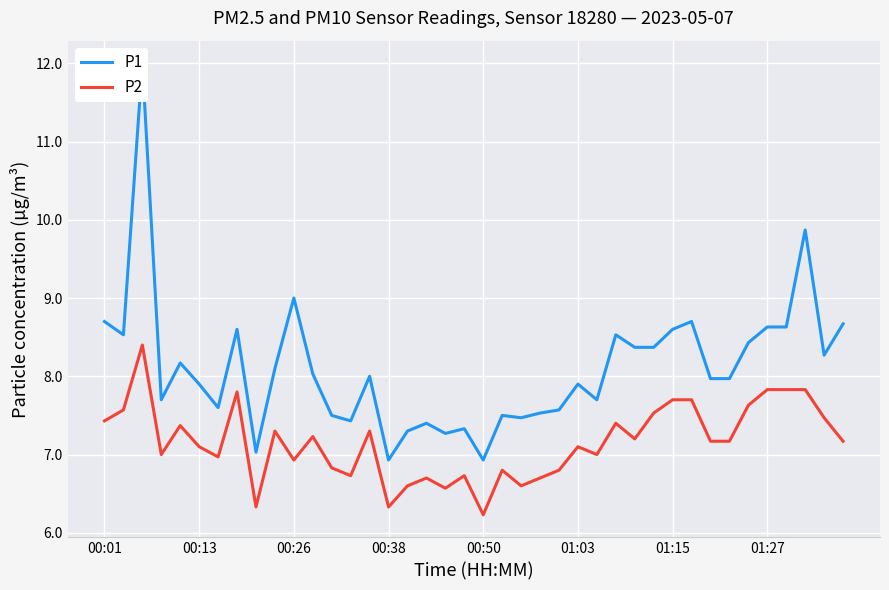

What is the difference between the highest and lowest values at 12?

0.7